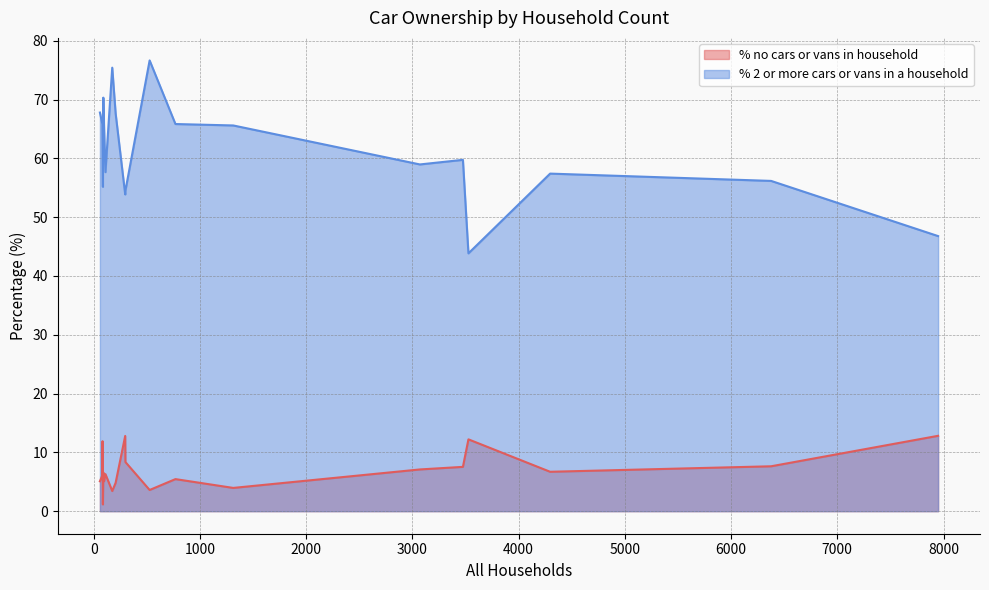

Which series has the largest total across all categories?

% 2 or more cars or vans in a household